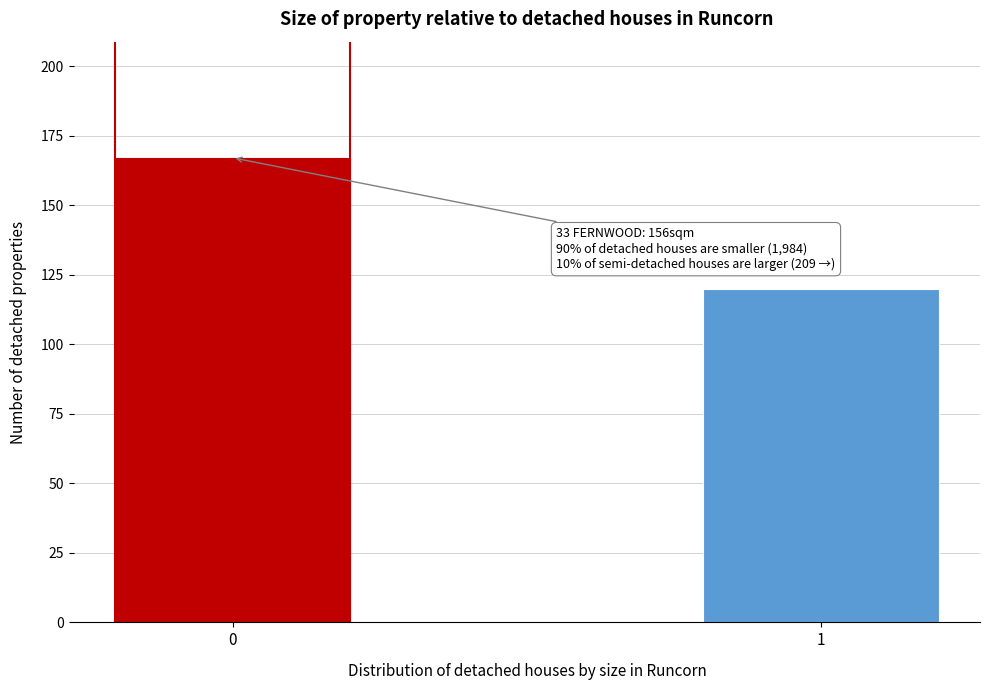

Reading left to right, what are all the values shown in this chart?

0=167	1=120